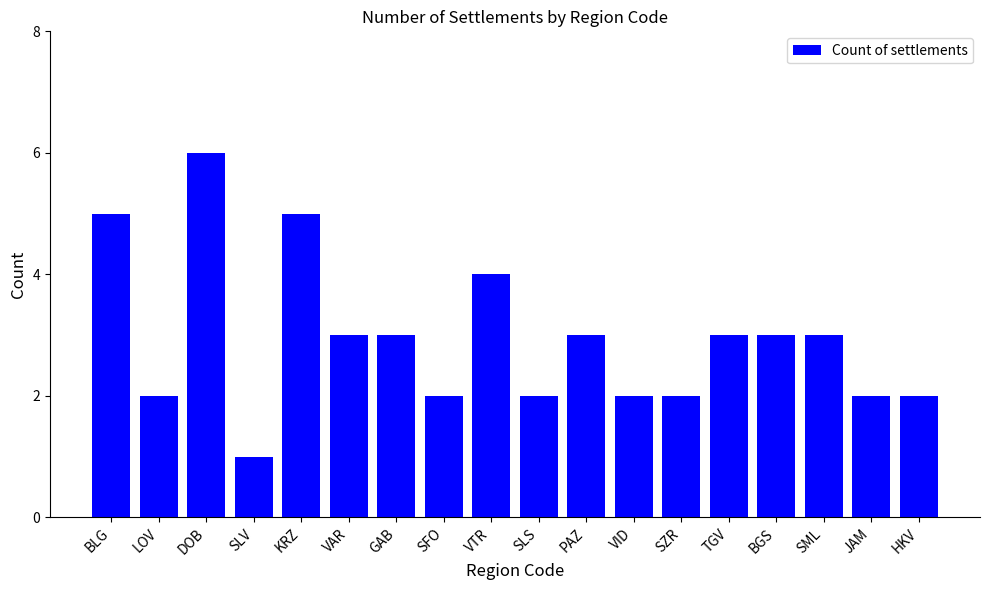

What position from the left is SZR?

13